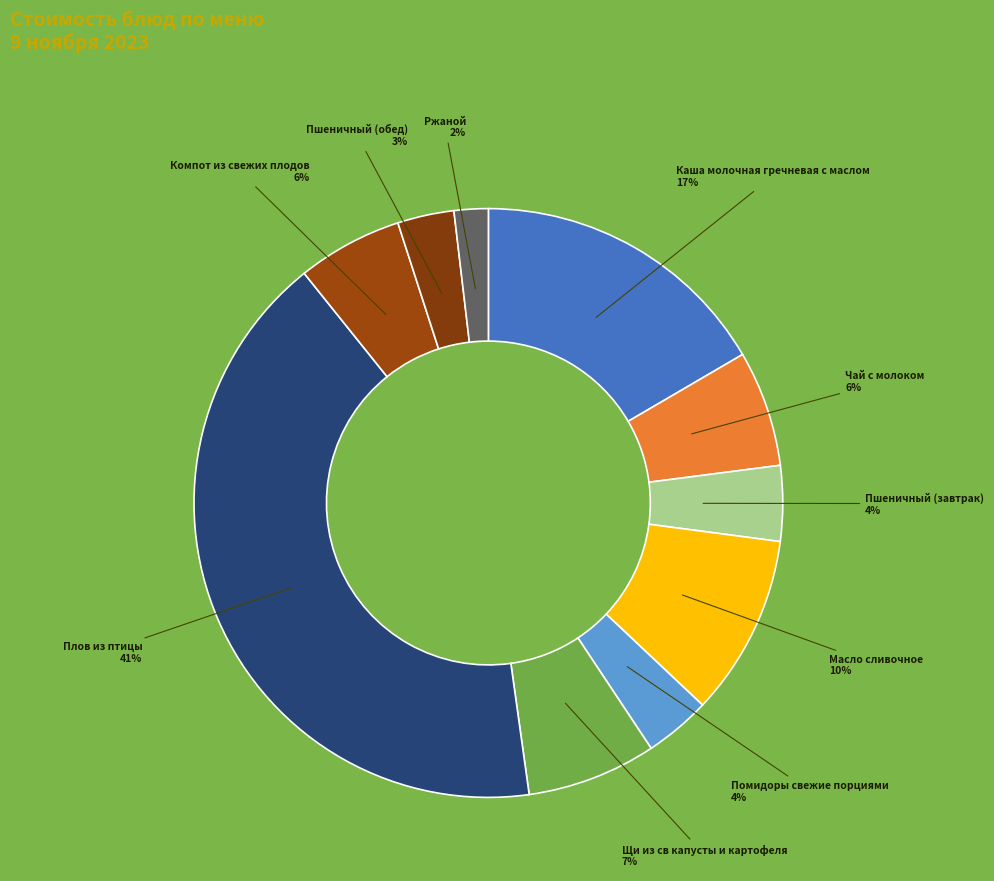

Combined, do Пшеничный (обед) and Компот из свежих плодов account for over 50%?

No